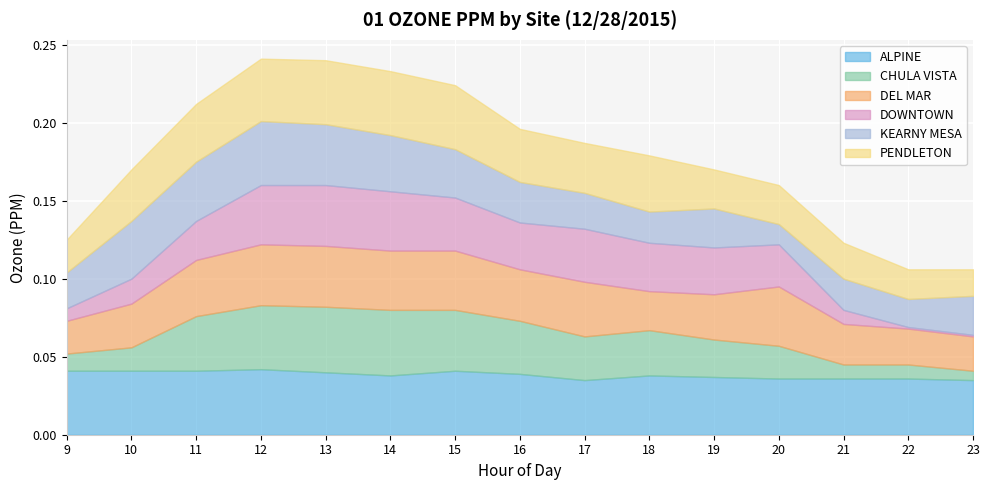

True or false: PENDLETON has a value of 0.0 at 23.

False